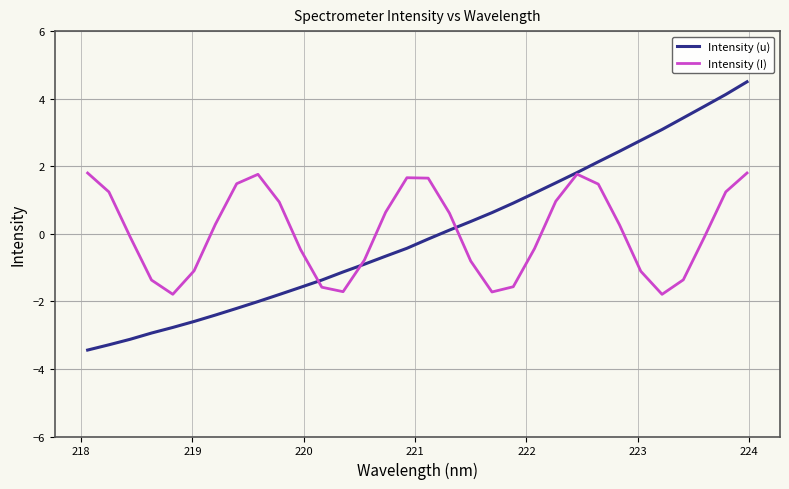

True or false: Intensity (I) and Intensity (u) intersect in this chart.

True